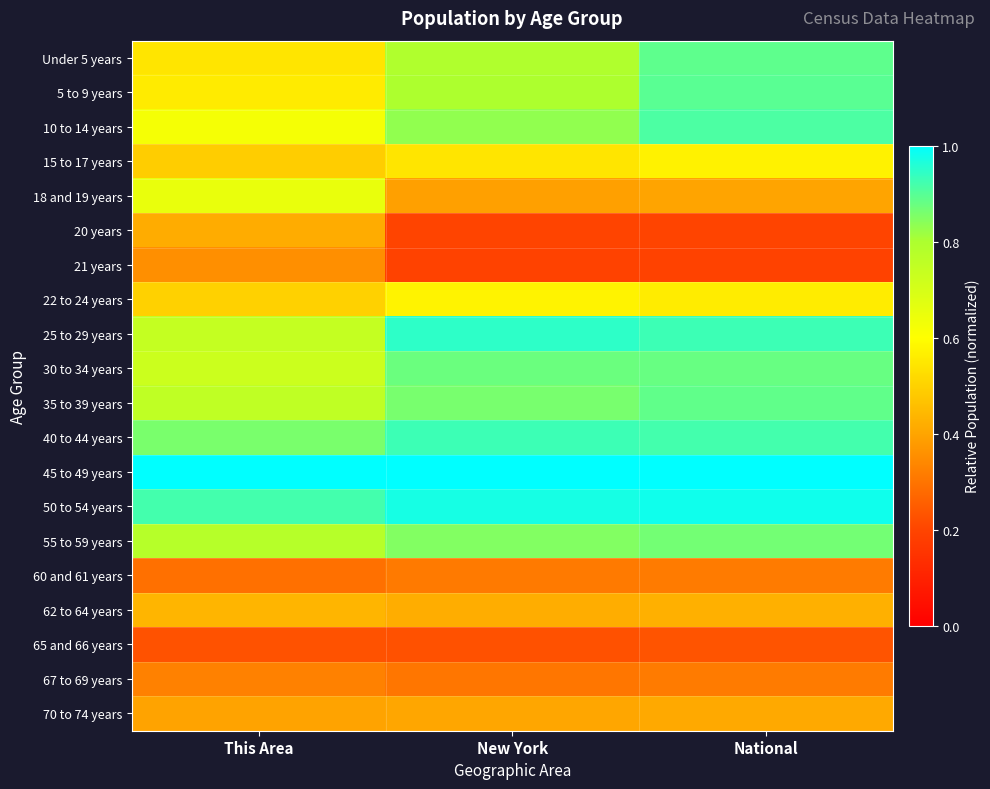

What is the minimum value shown in the chart?

0.2